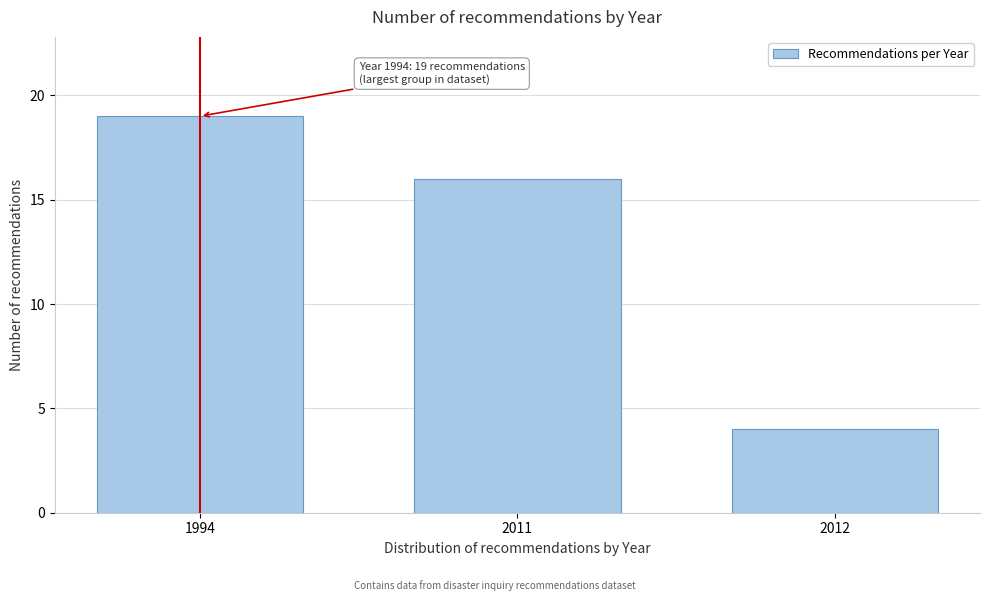

Reading left to right, what are all the values shown in this chart?

1994=19	2011=16	2012=4